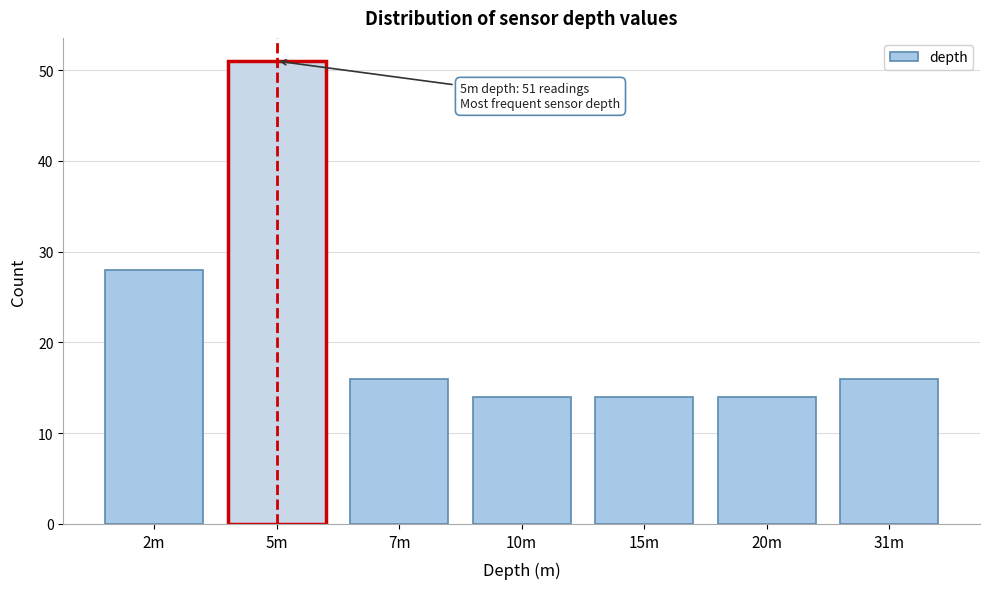

Reading right to left, list all the values displayed in this chart.

31m=16	20m=14	15m=14	10m=14	7m=16	5m=51	2m=28